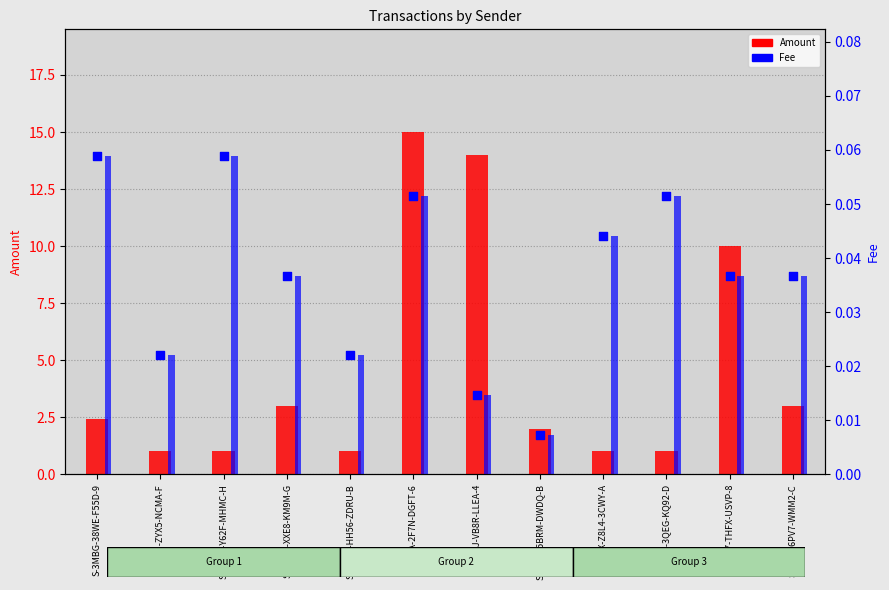

Which series reaches the minimum Y coordinate?

Fee